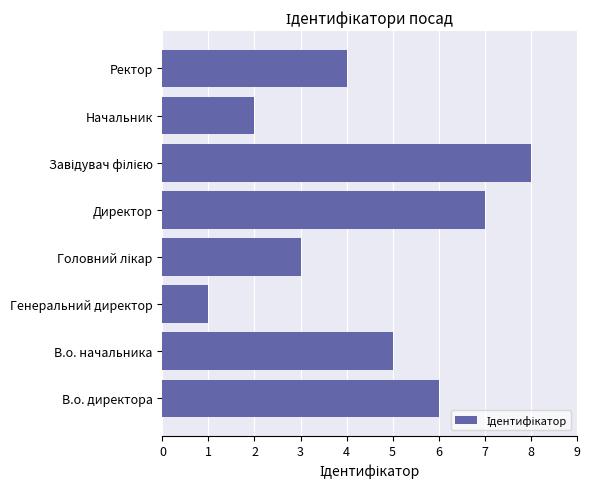

What is the maximum value shown in the chart?

8